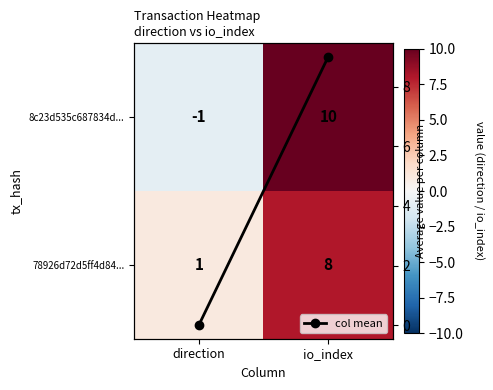

Between direction and io_index, which series saw the biggest shift?

8c23d535c687834d...